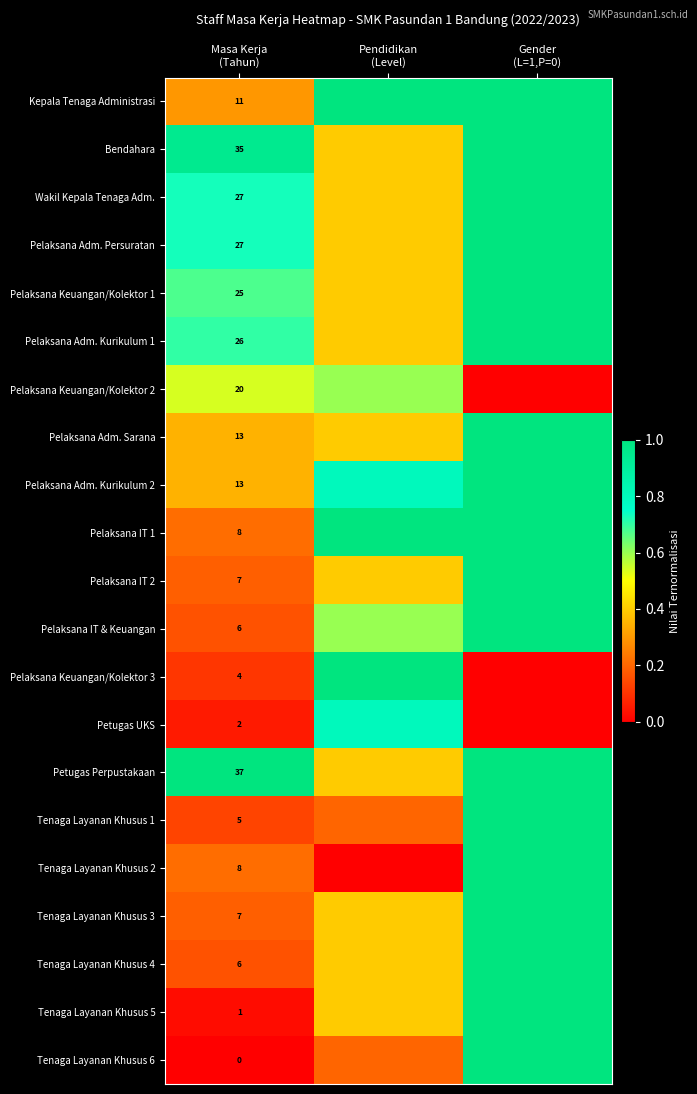

Which category has the highest value across all series?

Pendidikan
(Level)